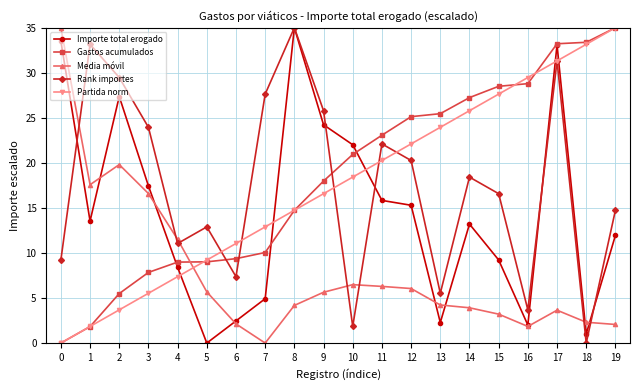

What is the difference between the Gastos acumulados values at 6 and 3?

1.5